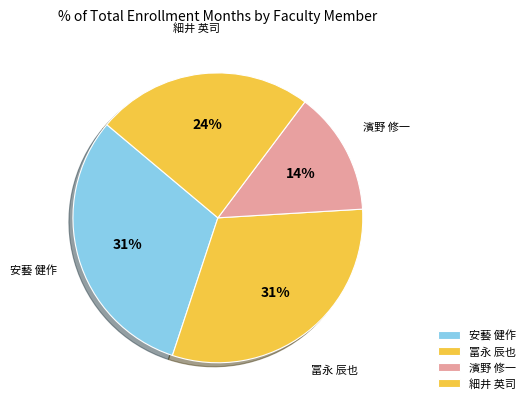

To the nearest percent, what percentage of the pie is 細井 英司?

24%